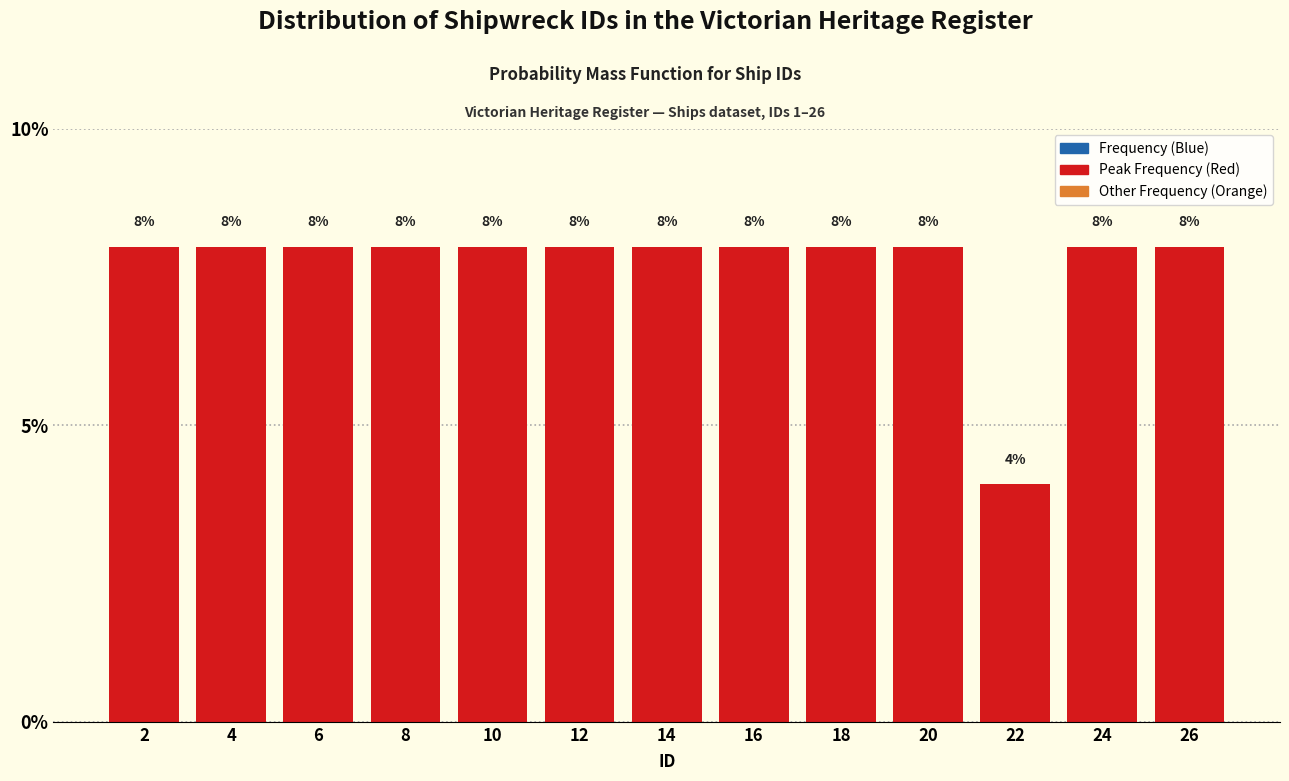

Reading left to right, list every bar in this chart as the range it spans on the x-axis followed by its height.

1 to 3: 8
3 to 5: 8
5 to 7: 8
7 to 9: 8
9 to 11: 8
11 to 13: 8
13 to 15: 8
15 to 17: 8
17 to 19: 8
19 to 21: 8
21 to 23: 4
23 to 25: 8
25 to 27: 8